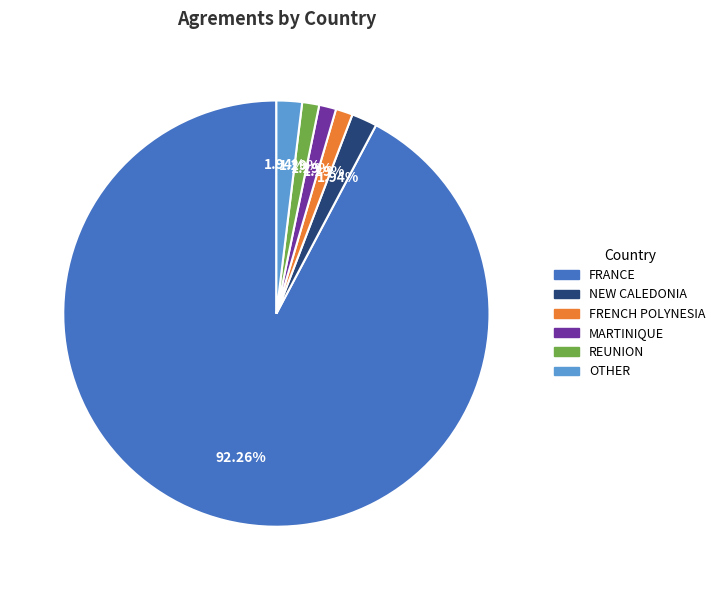

Count the number of slices in the pie.

6